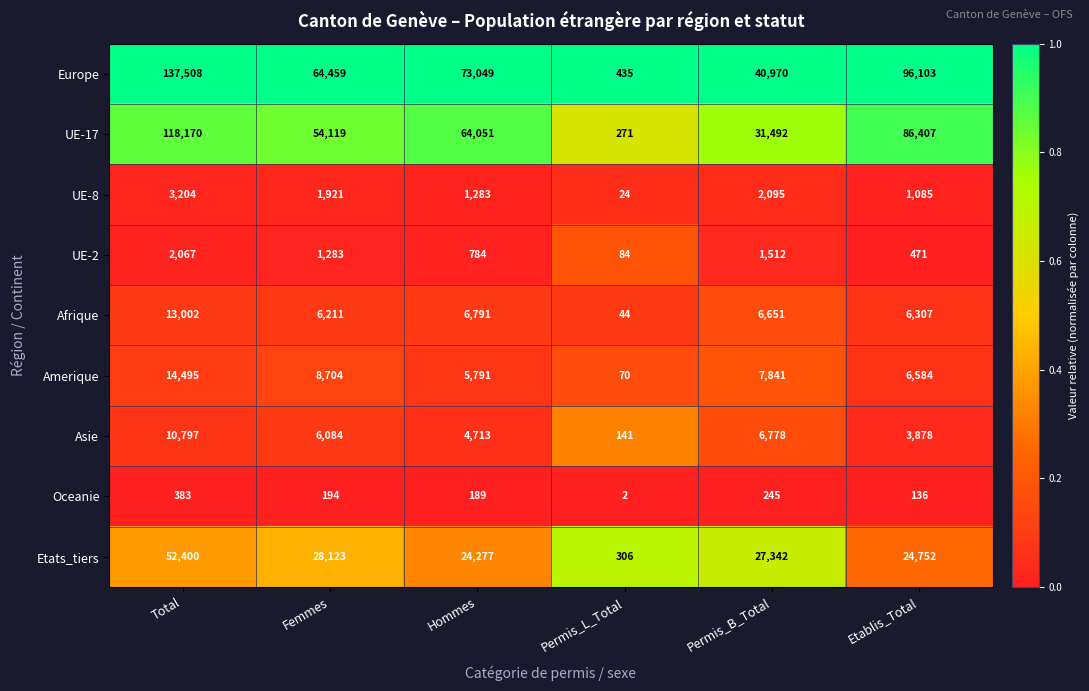

What is the total value across all series at Permis_L_Total?

1377